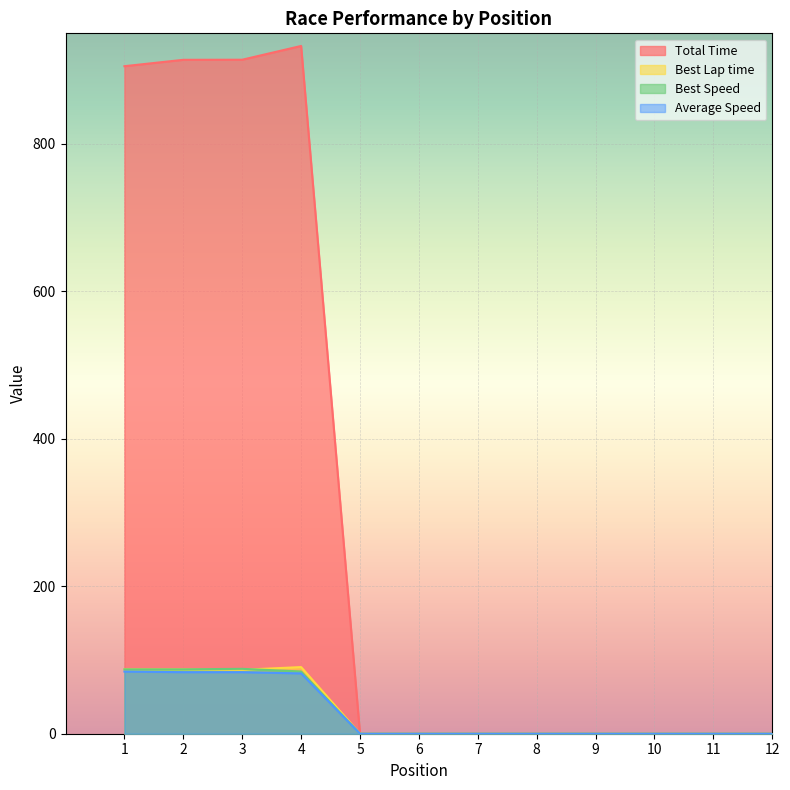

What is the difference between the second highest and minimum values in the Total Time series?

914.2